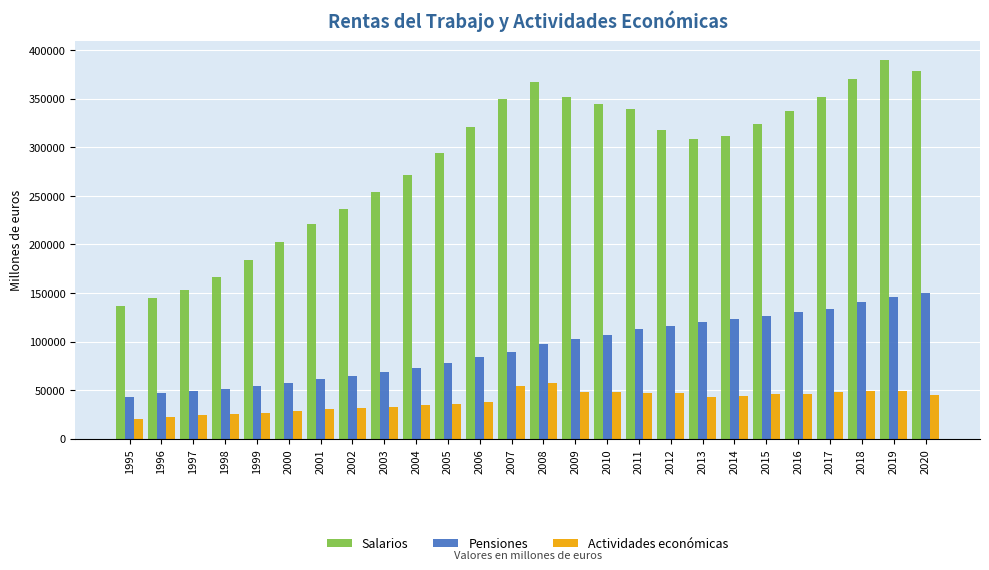

At which category is the sum across all series the highest?

2019